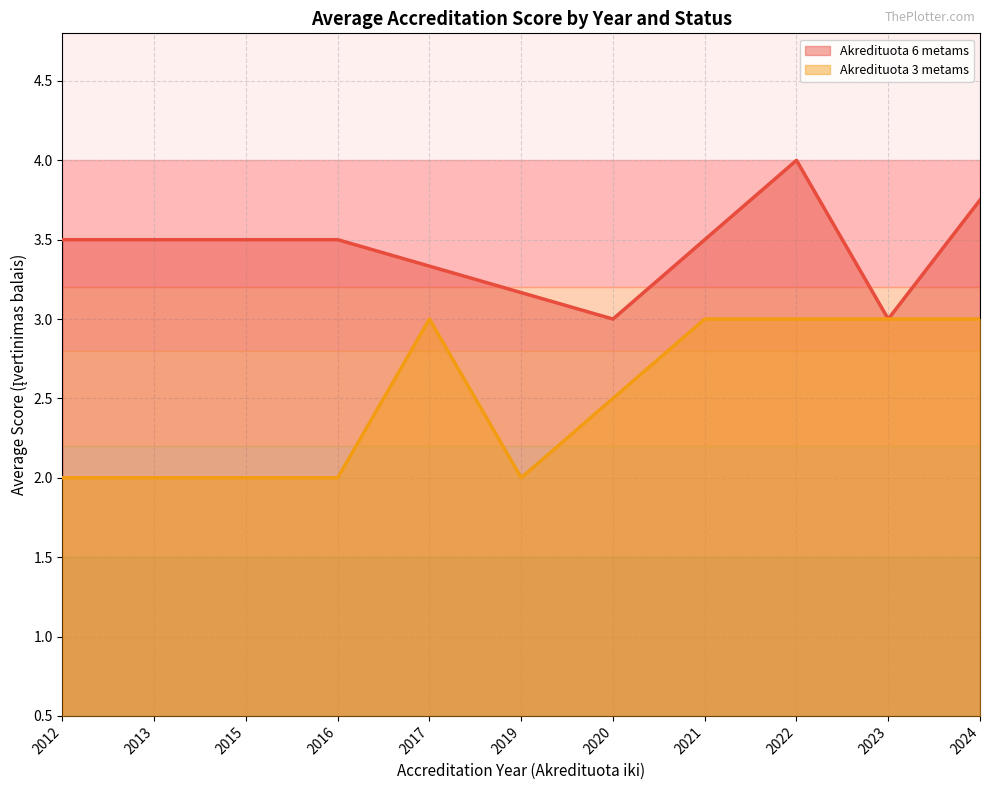

What is the difference between the highest and lowest values at 2019?

1.2